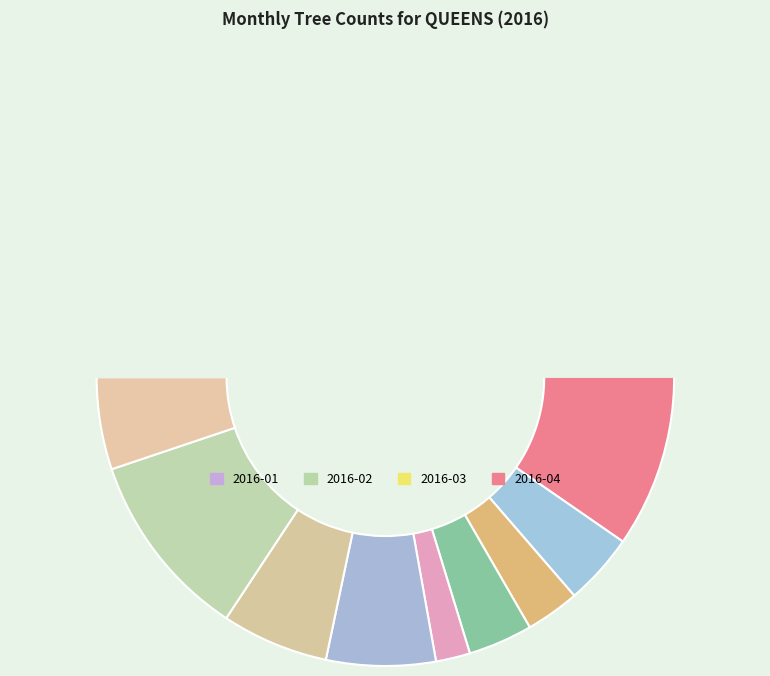

Count the number of slices in the pie.

12